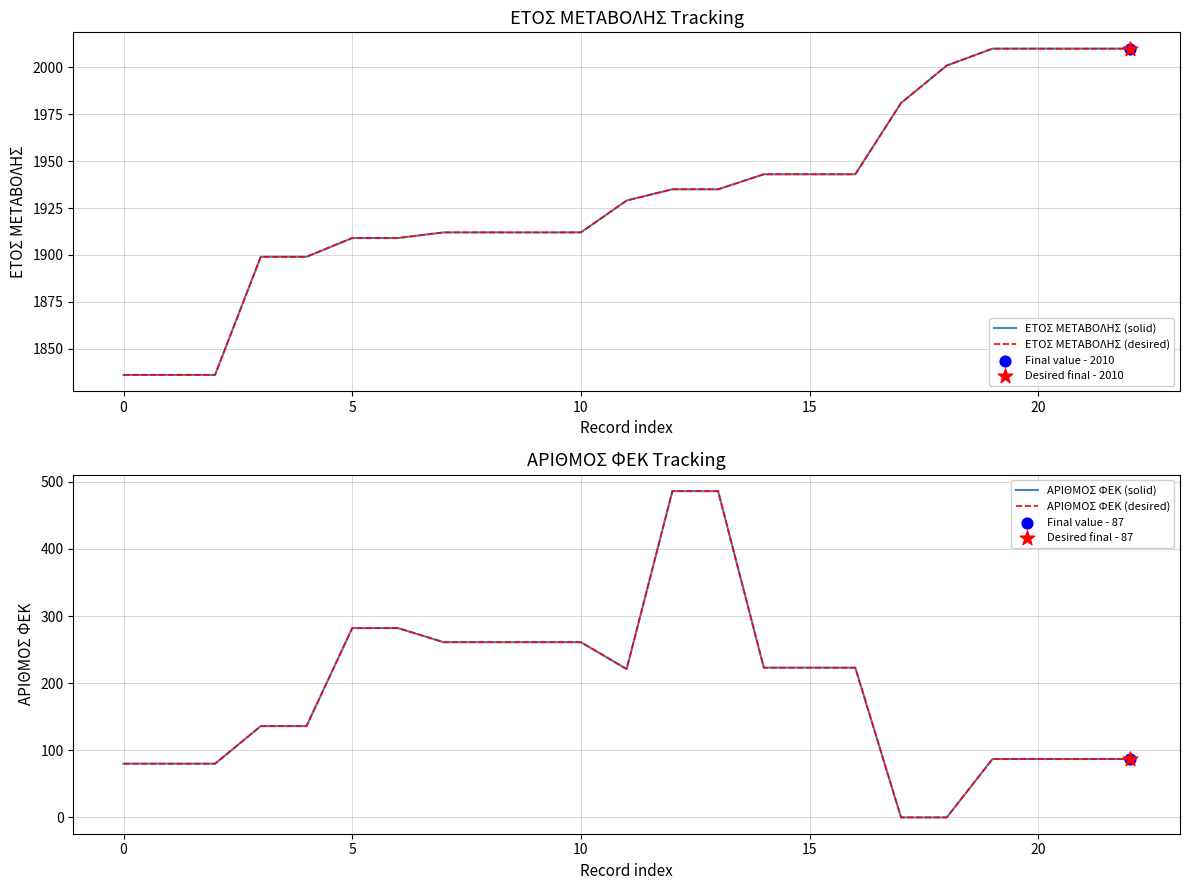

What is the total value across all series at 17?

3962